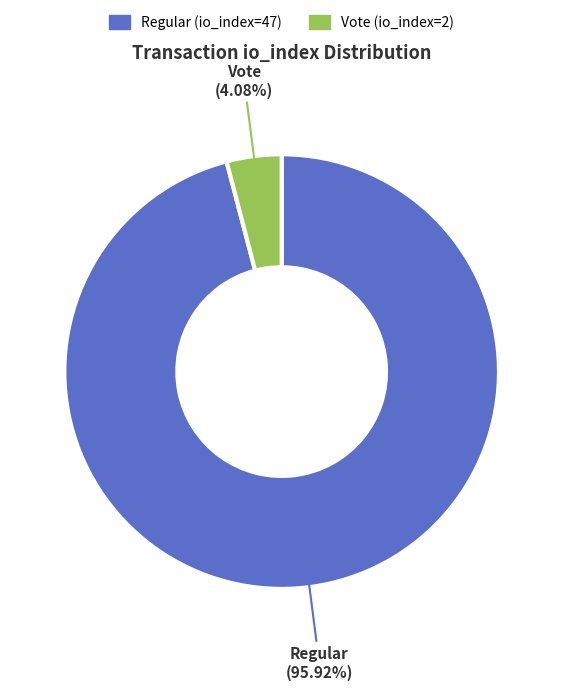

To the nearest percent, what percentage of the pie is Vote (io_index=2)?

4%